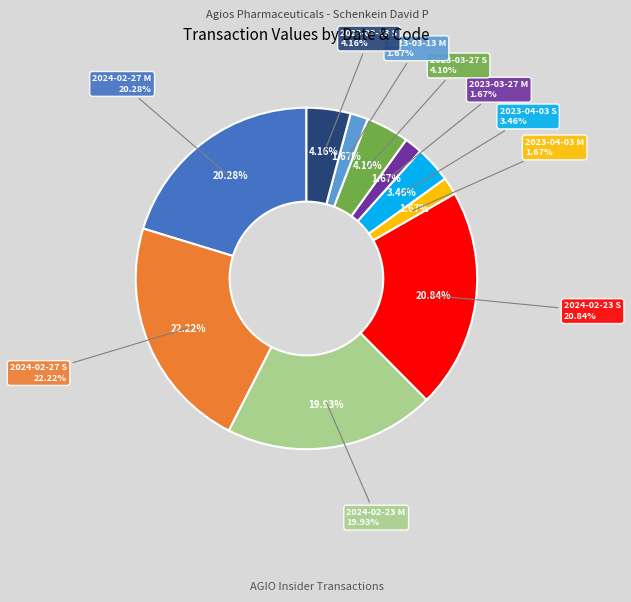

True or false: 2023-03-13 M accounts for 10% of the total.

False